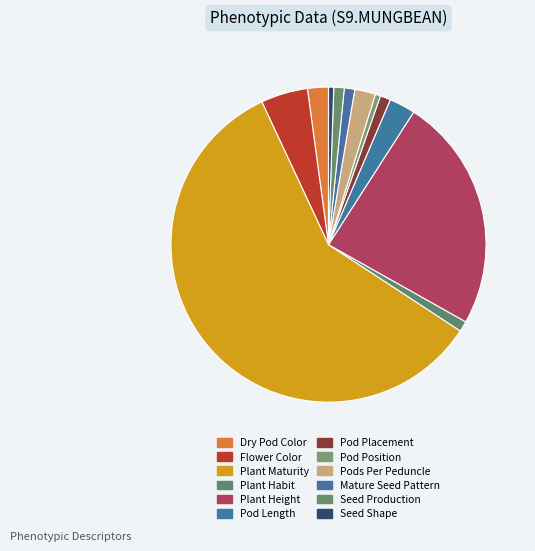

What is the ratio of the value at Plant Maturity to the value at Plant Habit?

55.0